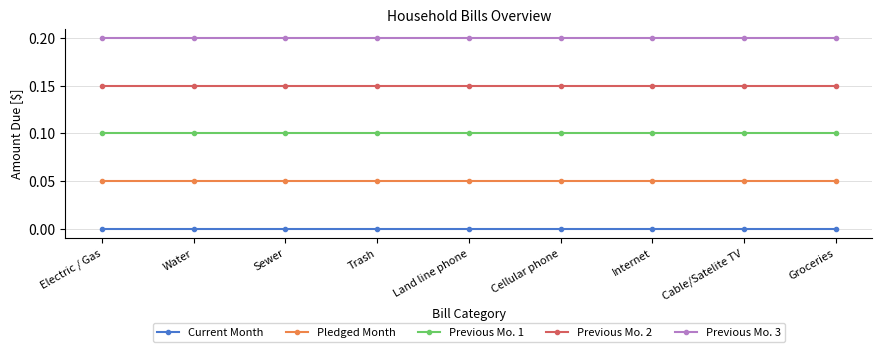

At Groceries, list the series in order from largest to smallest.

Previous Mo. 3, Previous Mo. 2, Previous Mo. 1, Pledged Month, Current Month